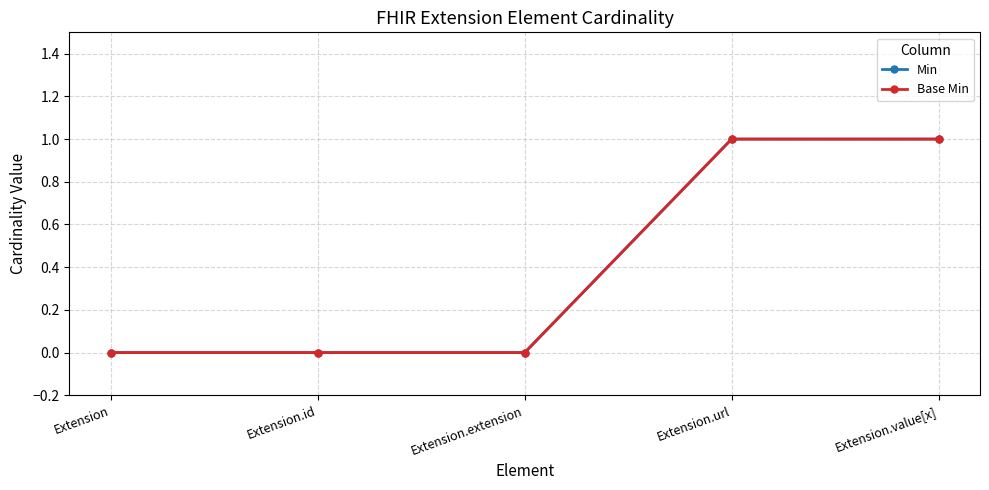

Which series has the largest total across all categories?

Min